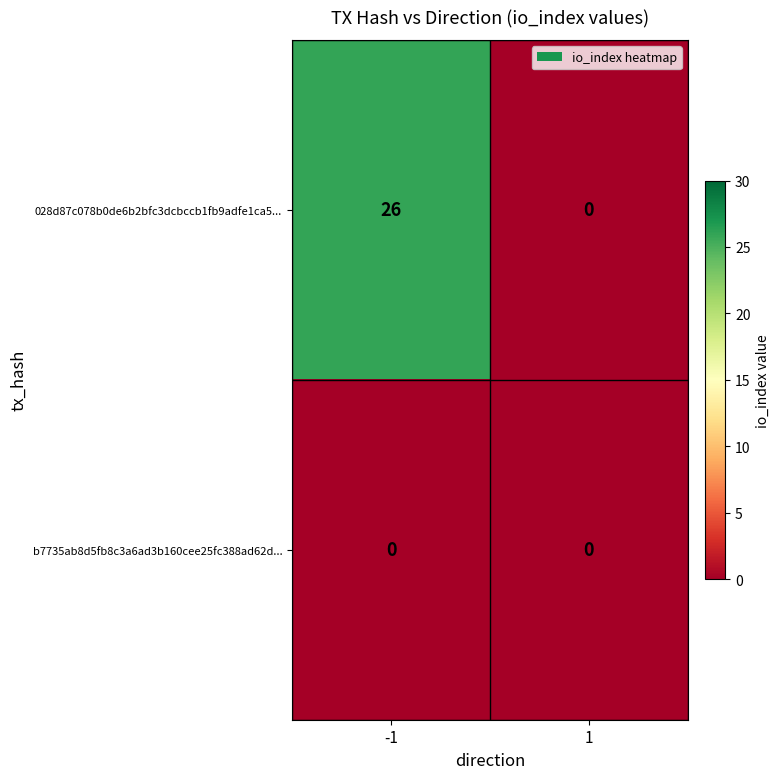

List the series in order of their overall mean, lowest first.

b7735ab8d5fb8c3a6ad3b160cee25fc388ad62d..., 028d87c078b0de6b2bfc3dcbccb1fb9adfe1ca5...